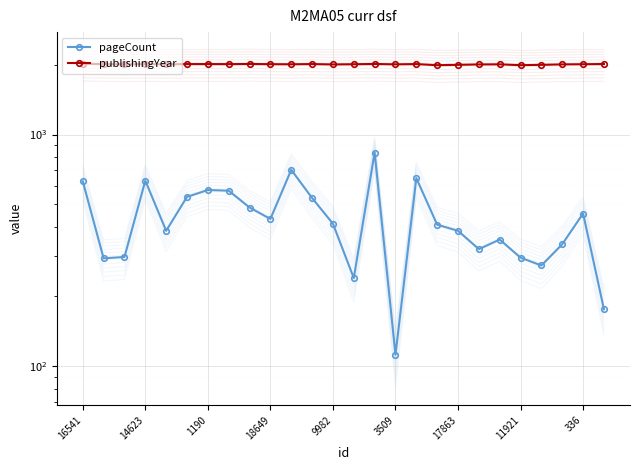

Where is publishingYear nearest to the value 2006?

9982